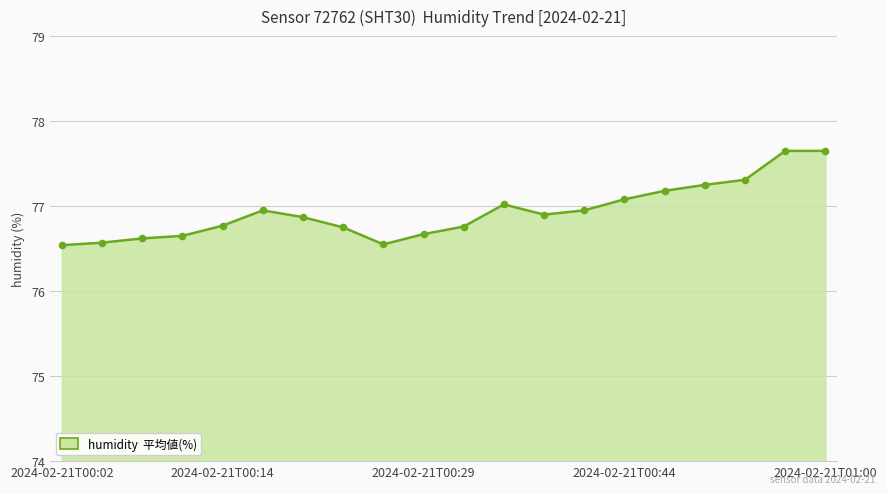

What is the minimum value shown in the chart?

76.5